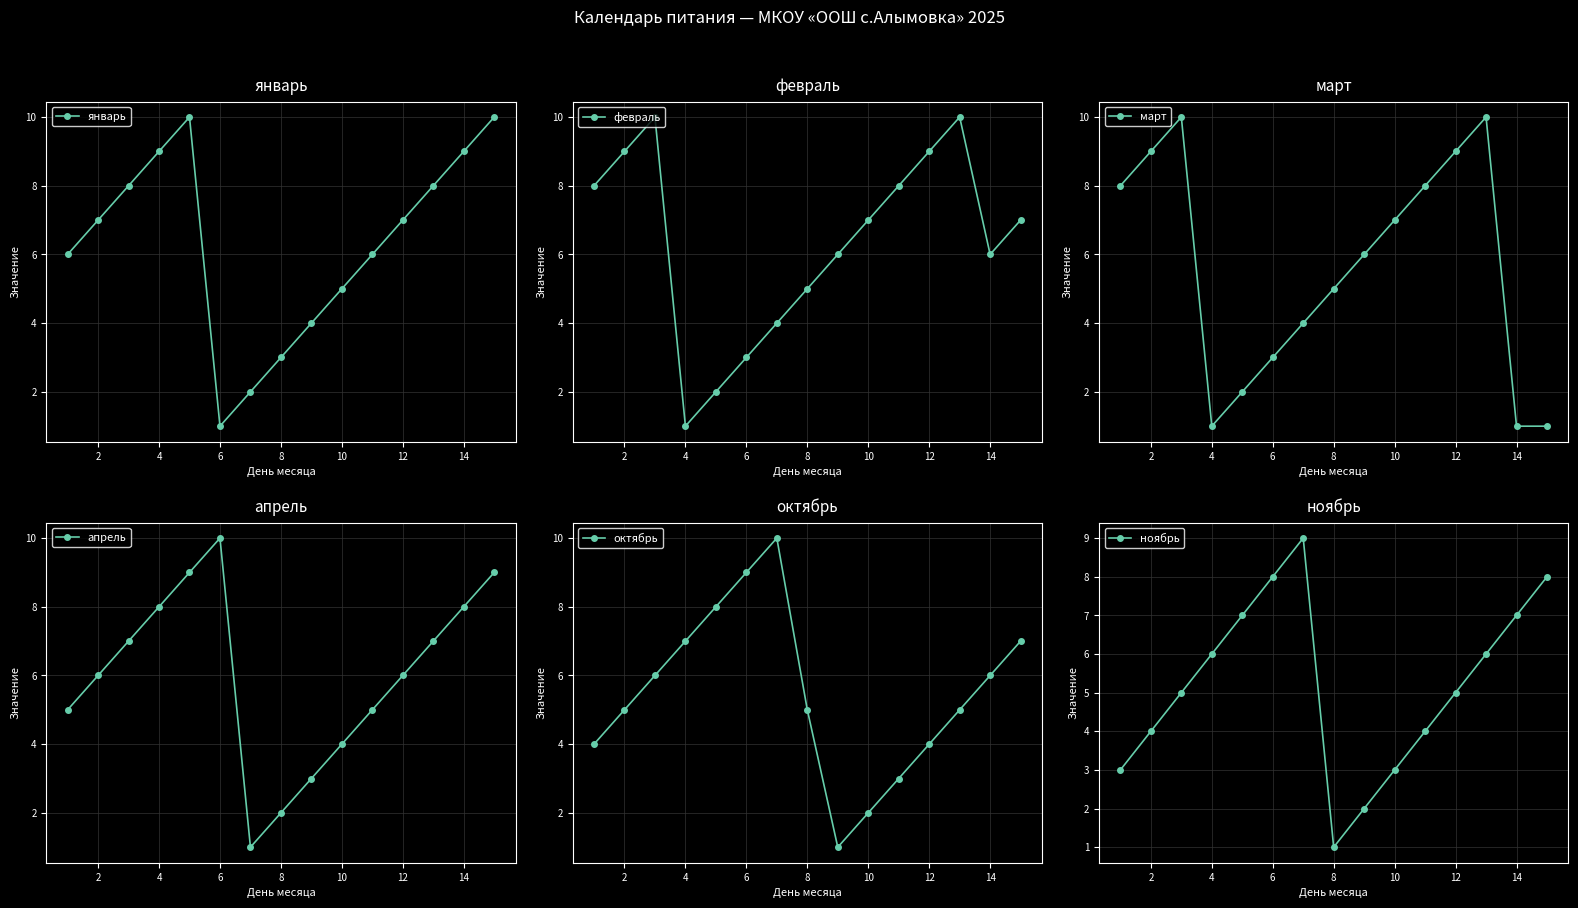

Which series ends up on top after the final intersection of февраль and октябрь?

октябрь